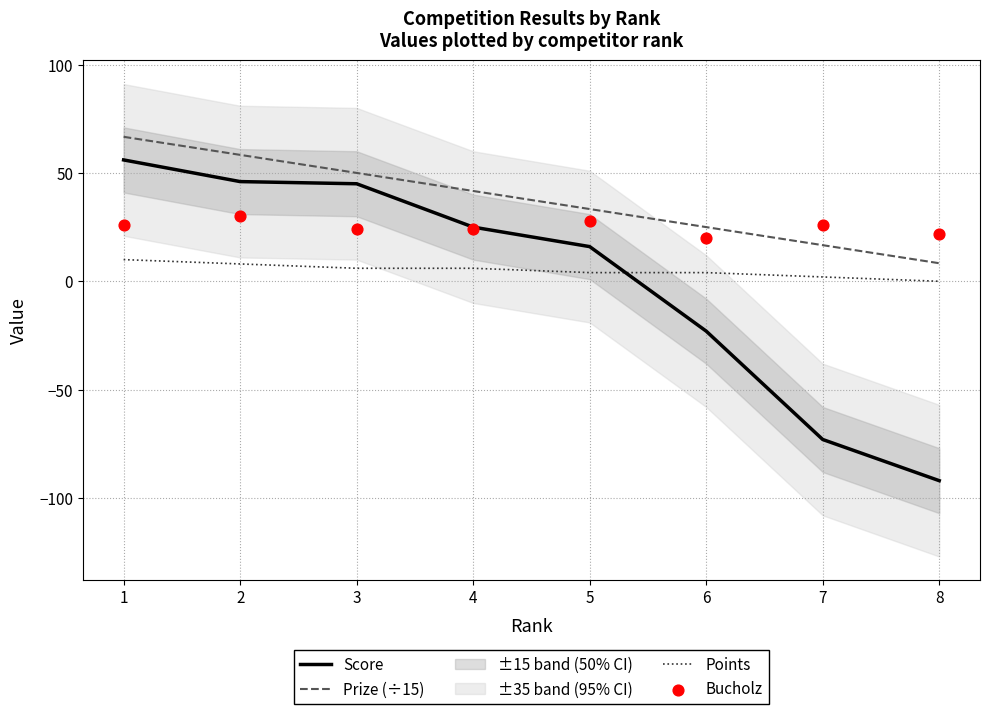

At which category is the sum across all series the highest?

1